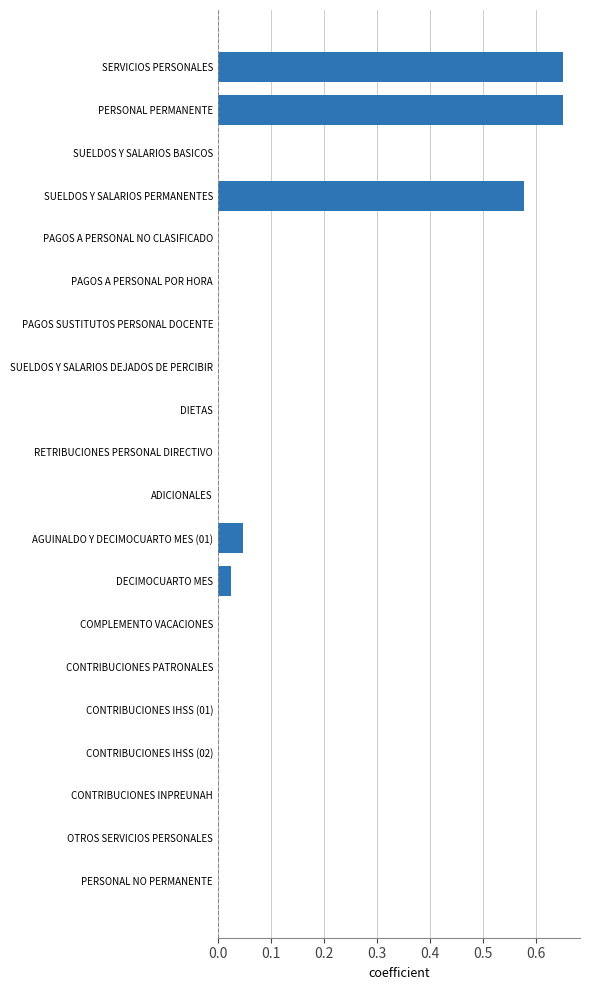

Is it true that the value at SERVICIOS PERSONALES is 1.0?

False